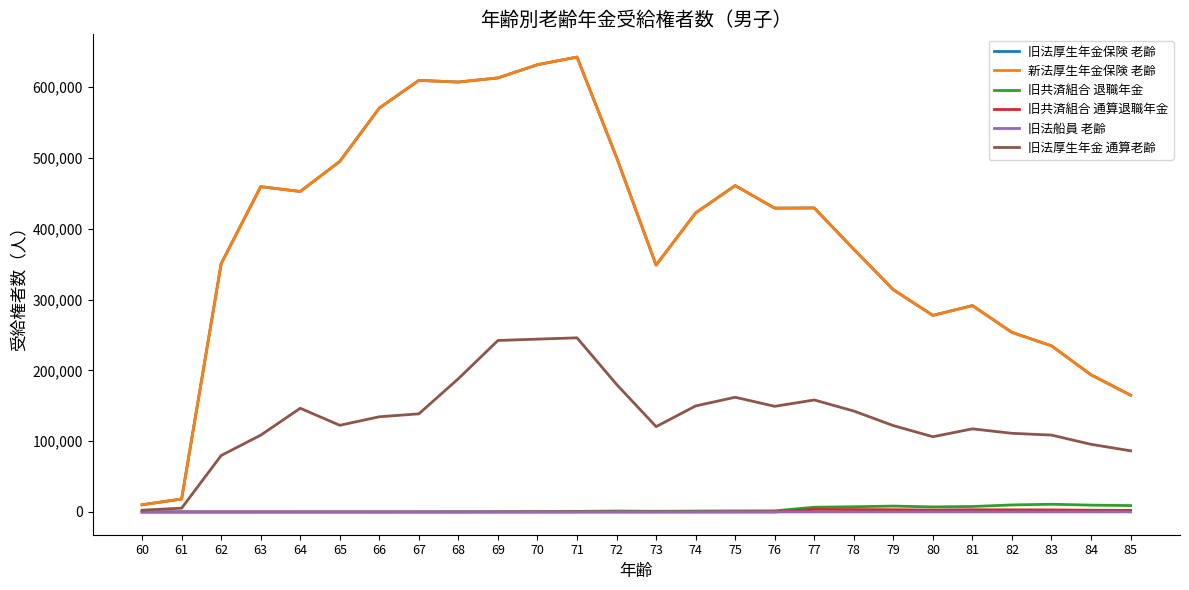

The 旧共済組合 退職年金 series shows 9954 at 82. True or false?

True